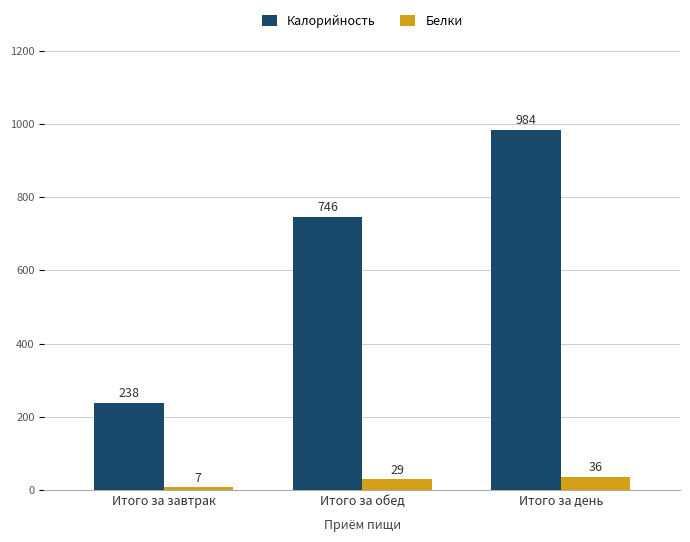

At which category does the chart reach its minimum across all series?

Итого за завтрак